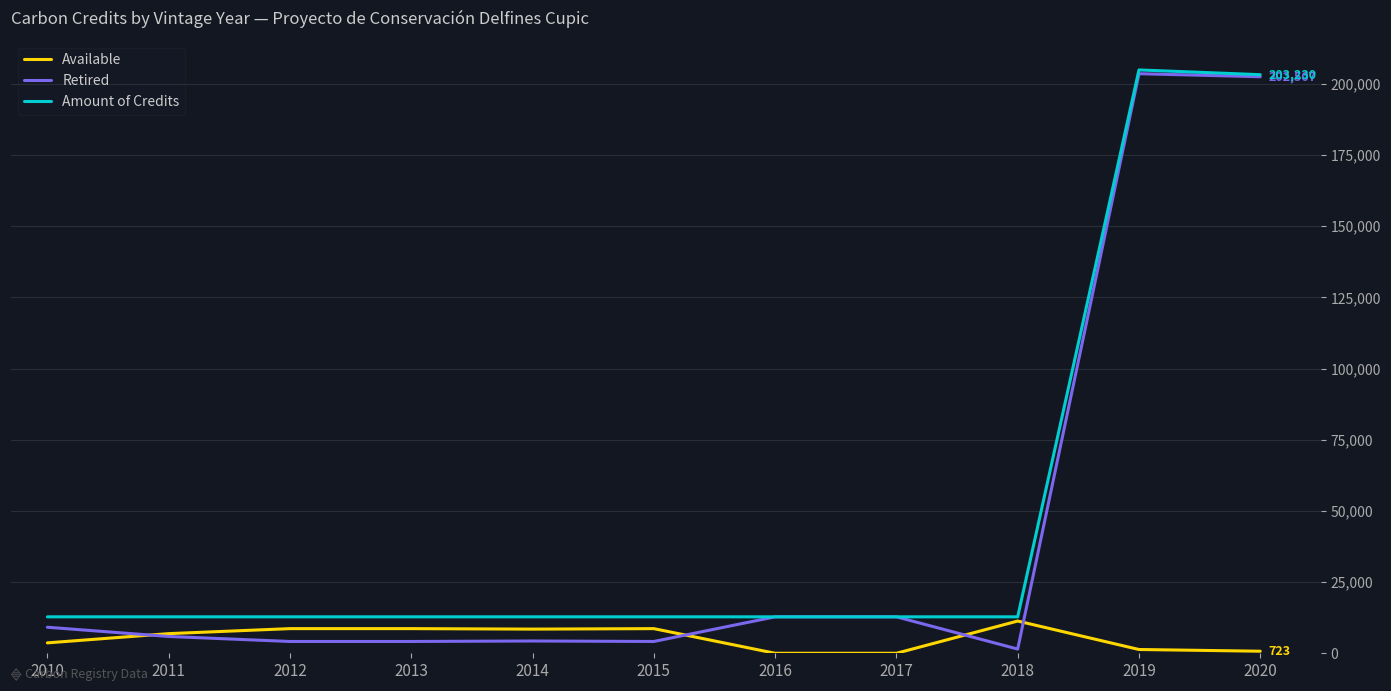

What is the maximum value for Amount of Credits?

204898